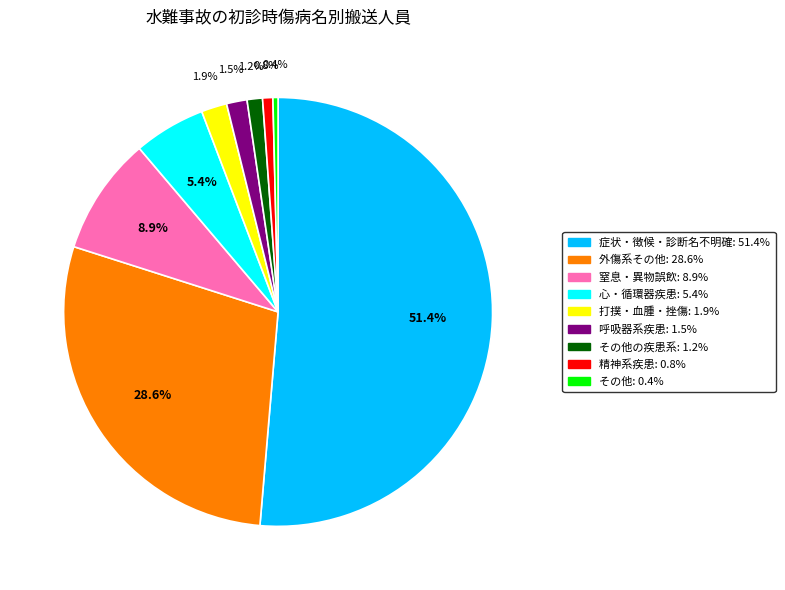

Count the number of slices in the pie.

9